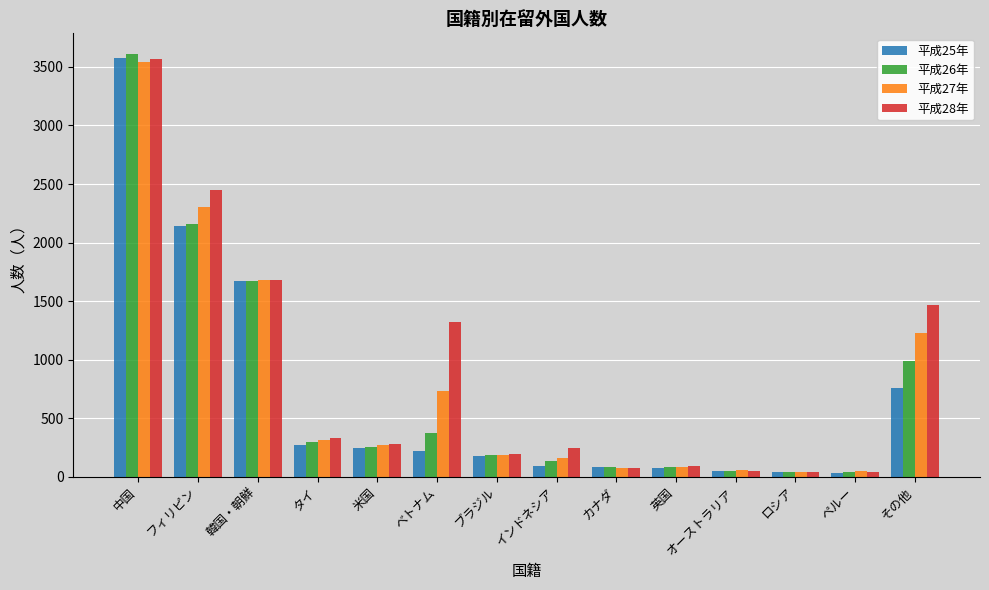

At which category is the sum across all series the highest?

中国